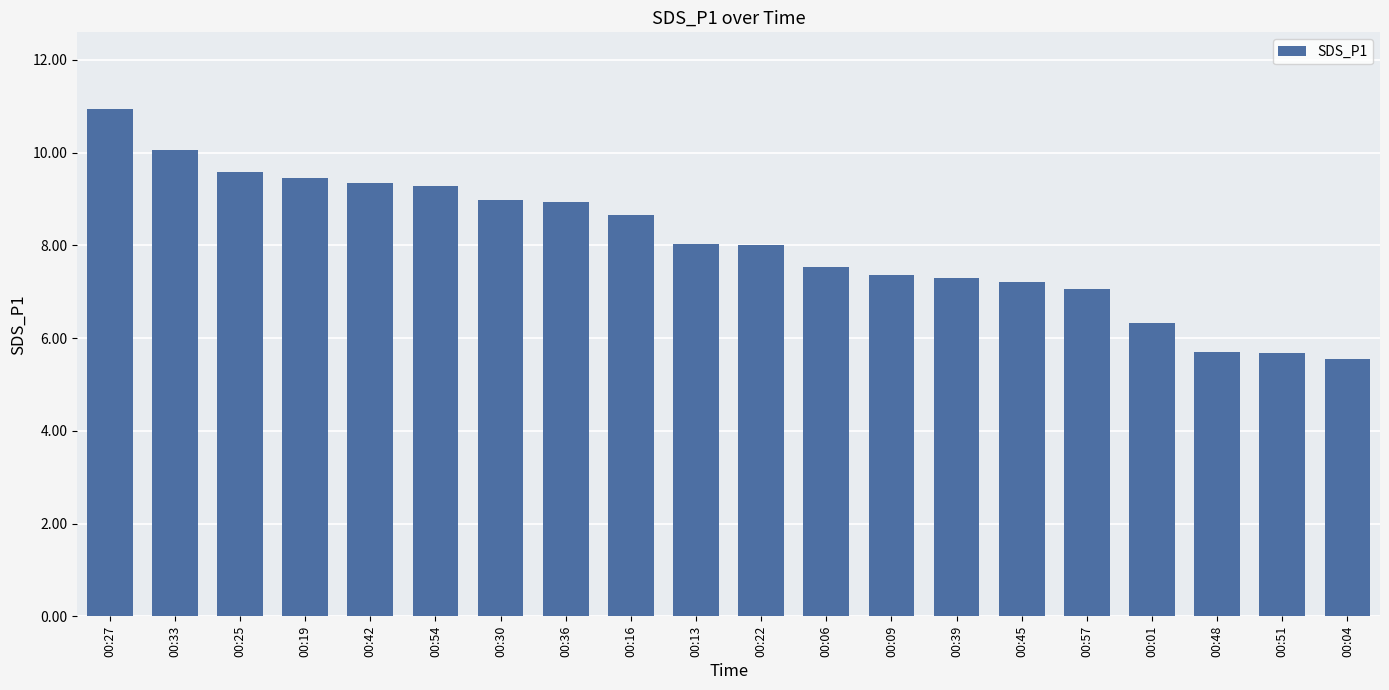

True or false: the data shows 8.0 at 00:22.

True